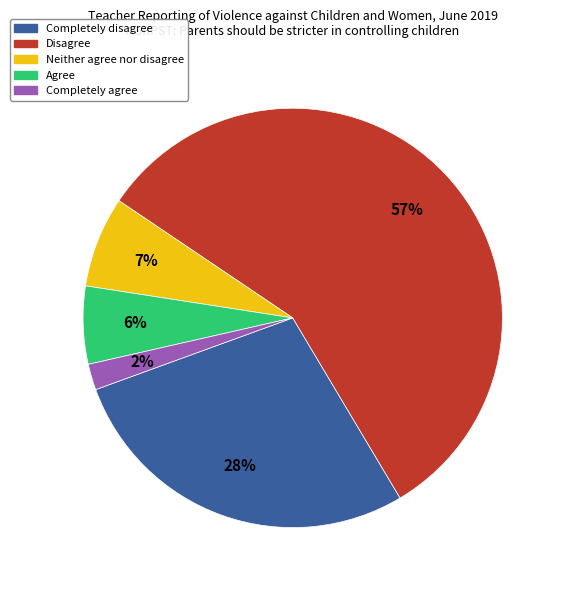

Count the number of slices in the pie.

5